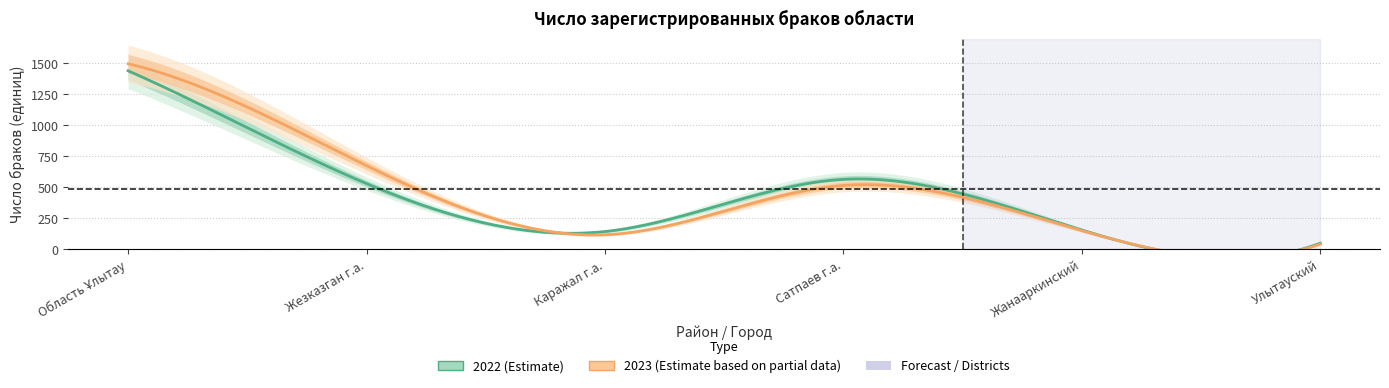

At which label is 2023 closest to 769?

Жезказган г.а.